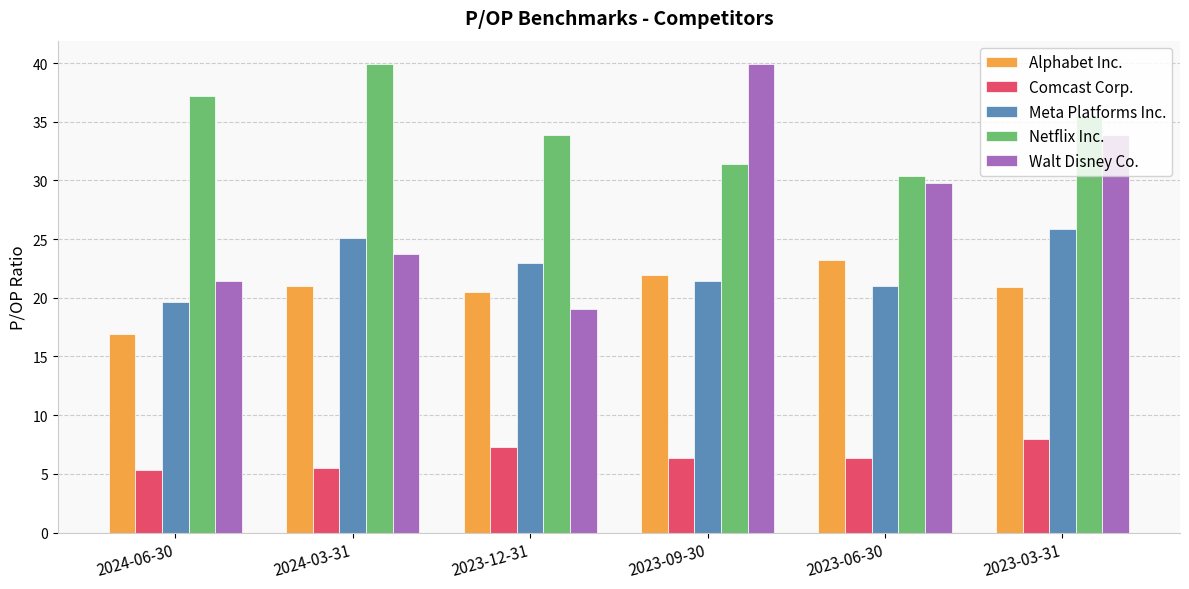

Are the bars grouped side by side (vs. stacked)?

Yes